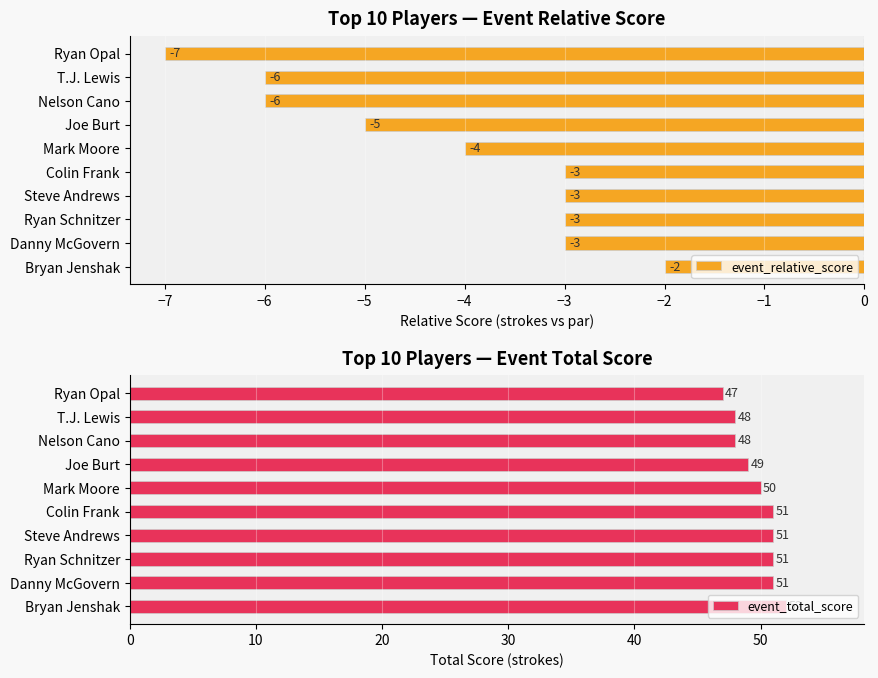

How many groups of bars are there?

10